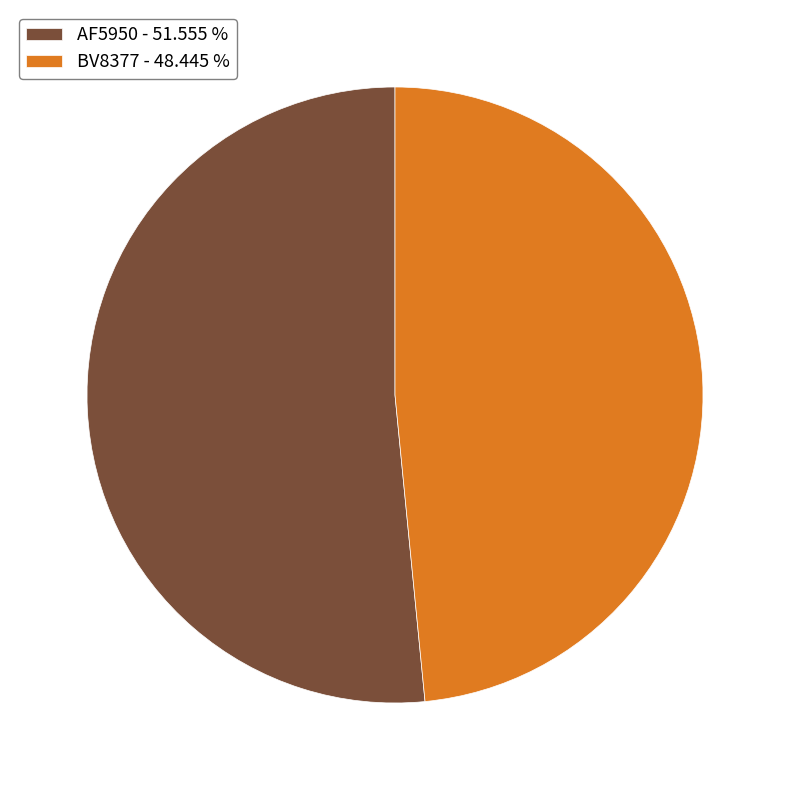

Count the number of slices in the pie.

2